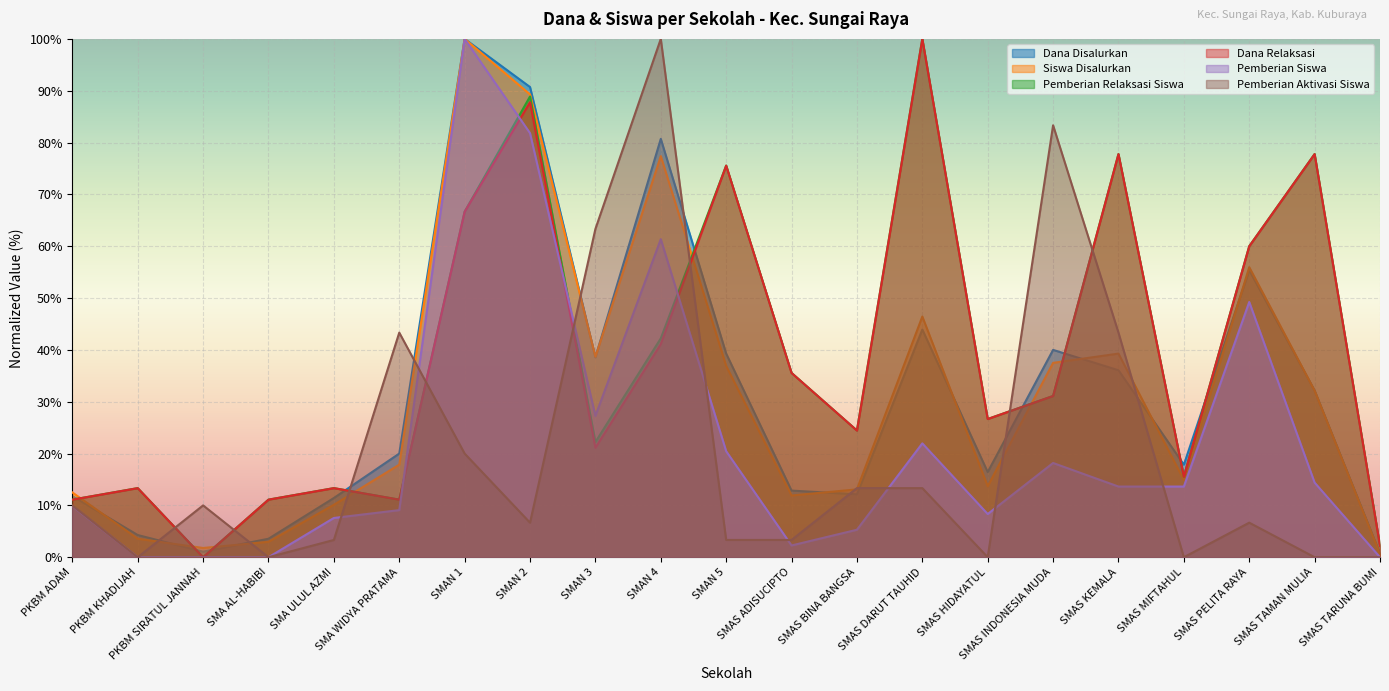

In Pemberian Aktivasi Siswa, how many points are higher than both neighbors (excluding endpoints)?

5